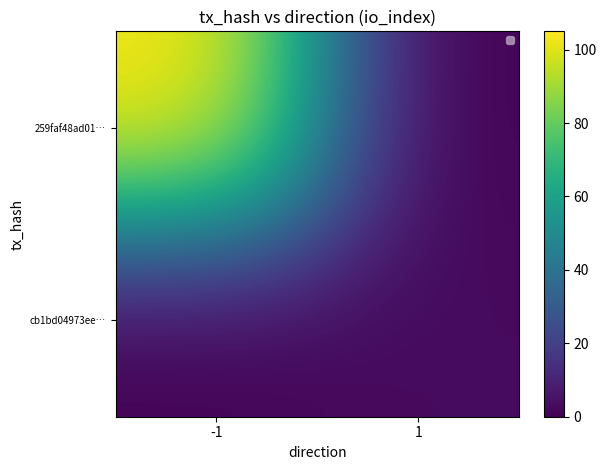

At -1, list the series in order from smallest to largest.

cb1bd04973ee…, 259faf48ad01…